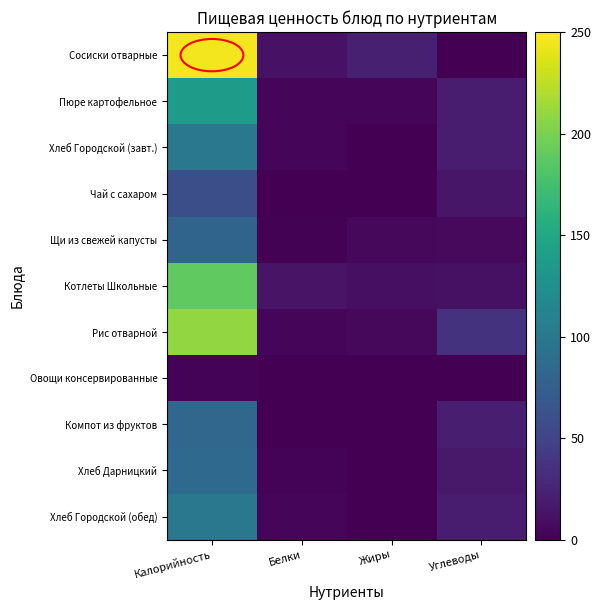

Rank the series at Белки from highest to lowest value.

Котлеты Школьные, Сосиски отварные, Рис отварной, Хлеб Городской (завт.), Хлеб Городской (обед), Пюре картофельное, Хлеб Дарницкий, Щи из свежей капусты, Овощи консервированные, Компот из фруктов, Чай с сахаром